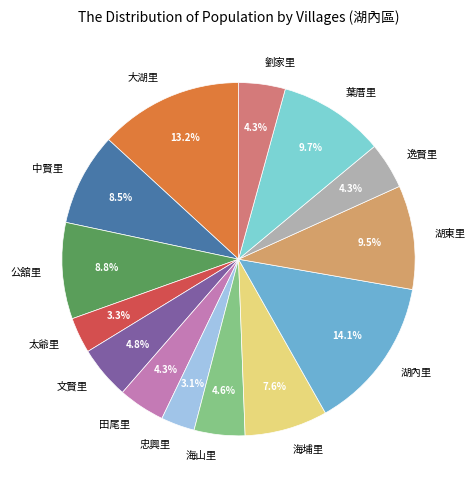

Is it true that 田尾里 is 19% of the pie?

False